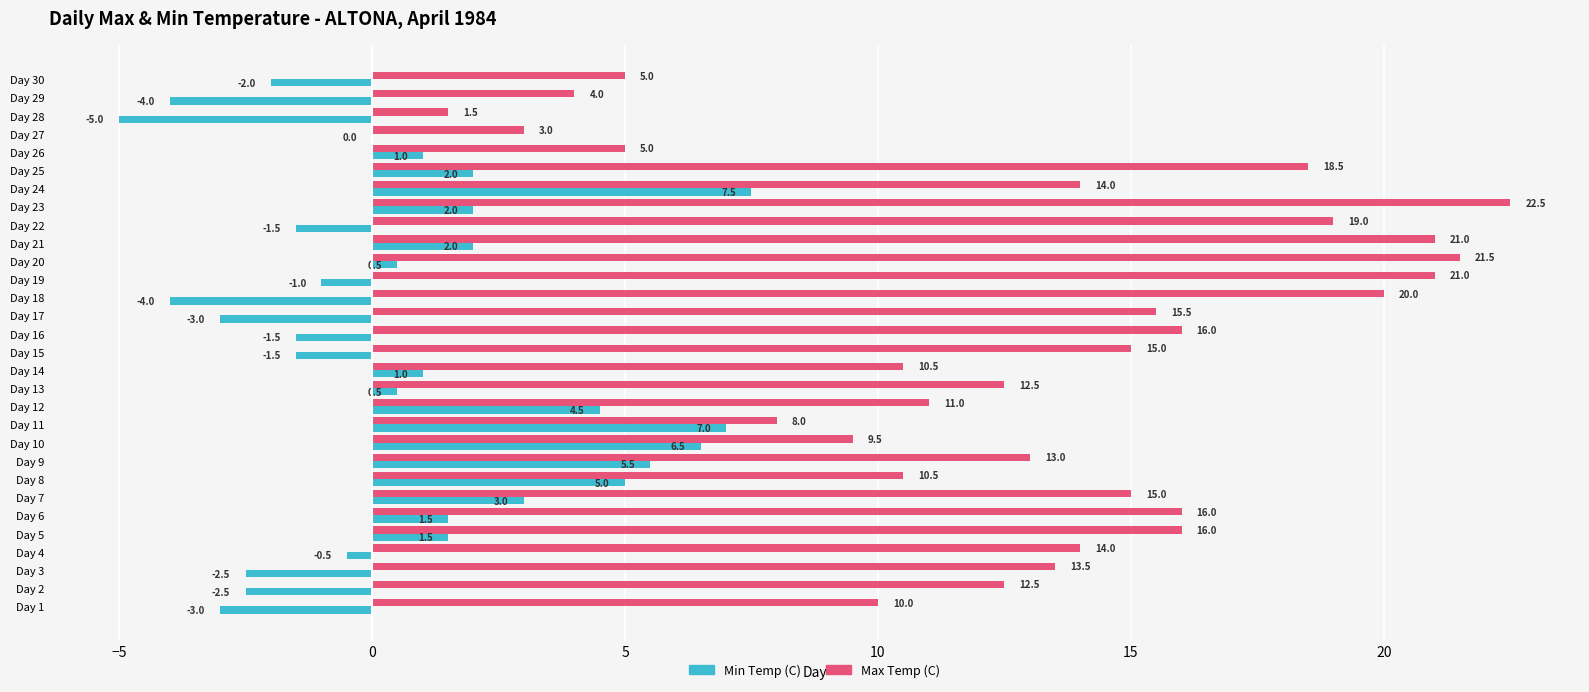

Between Day 7 and Day 24, which series saw the biggest shift?

Min Temp (C)